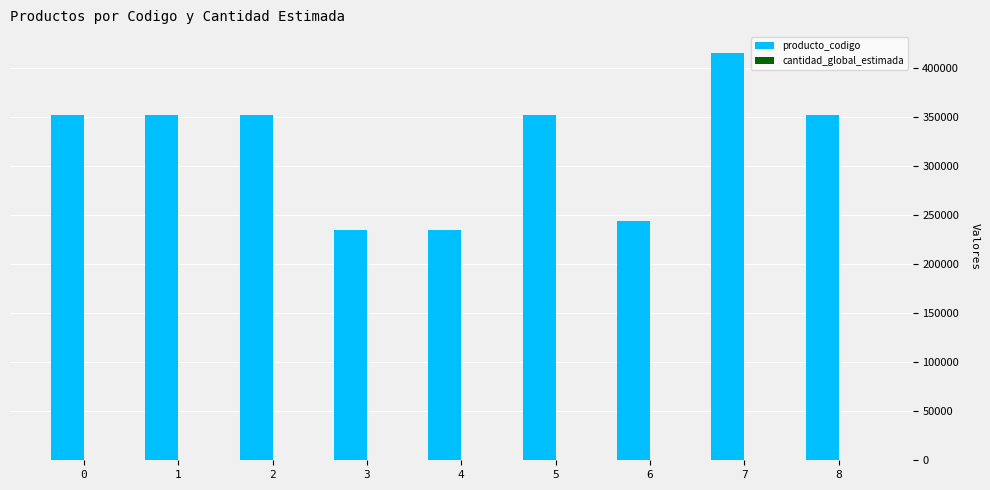

The value of producto_codigo at 4 is 235094.7. True or false?

True